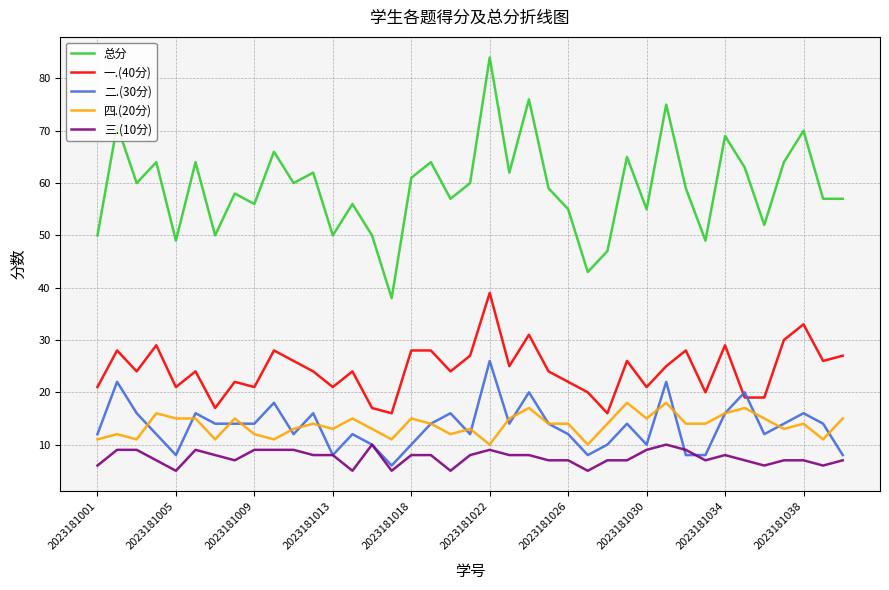

Which series has the largest range (max minus min)?

总分